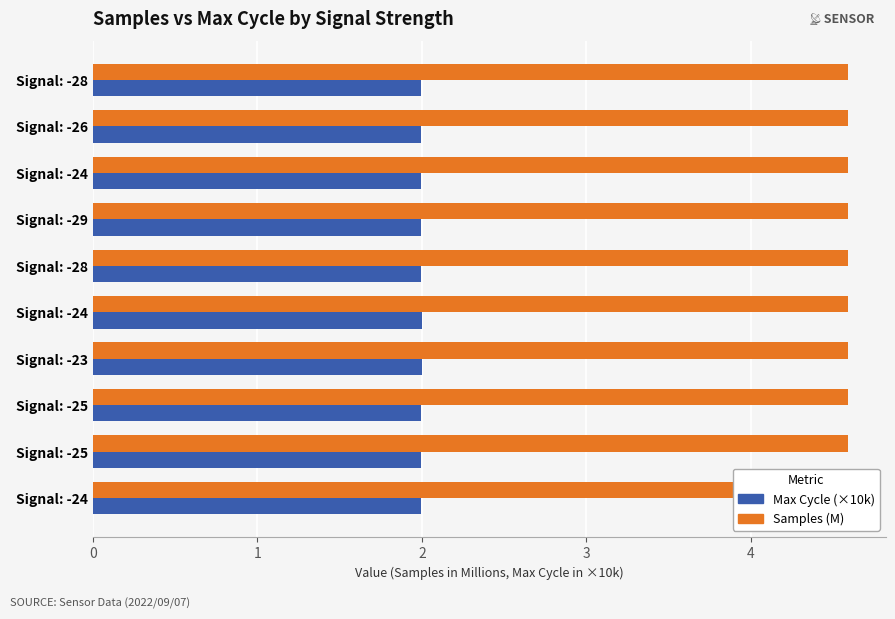

What are all the series names shown in the legend?

Max Cycle (×10k), Samples (M)